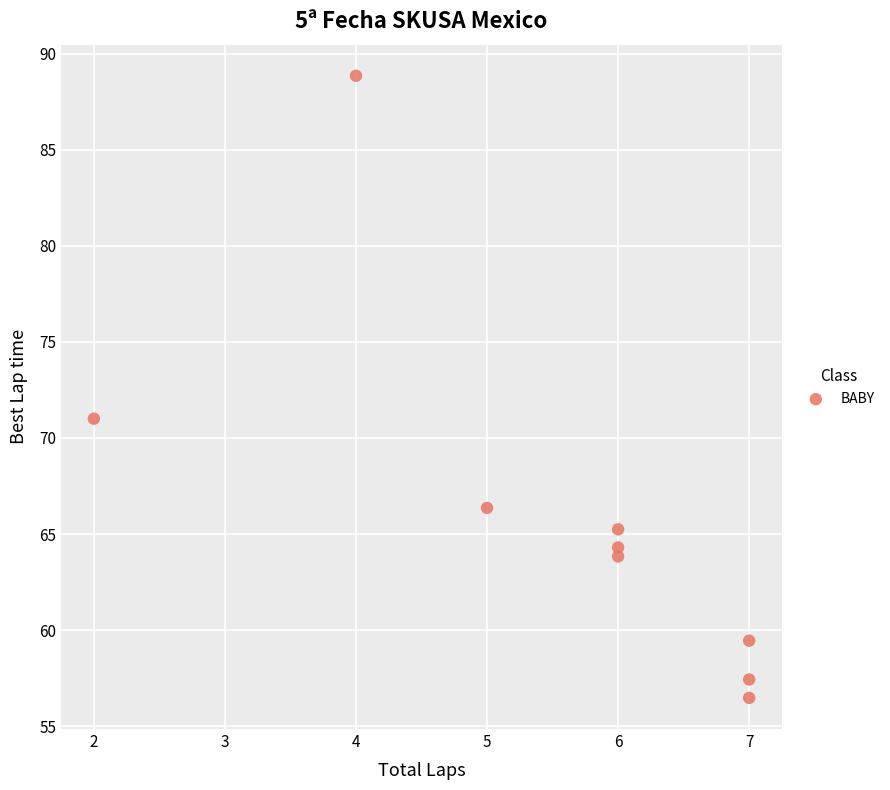

What is the range of Y values (max minus min)?

32.4